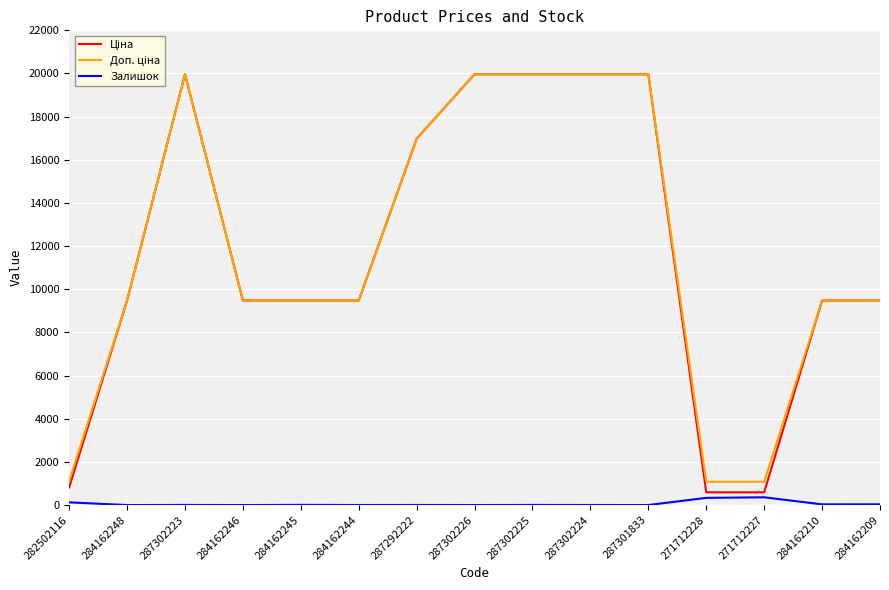

True or false: Залишок has more than 2 points higher than both neighbors.

True